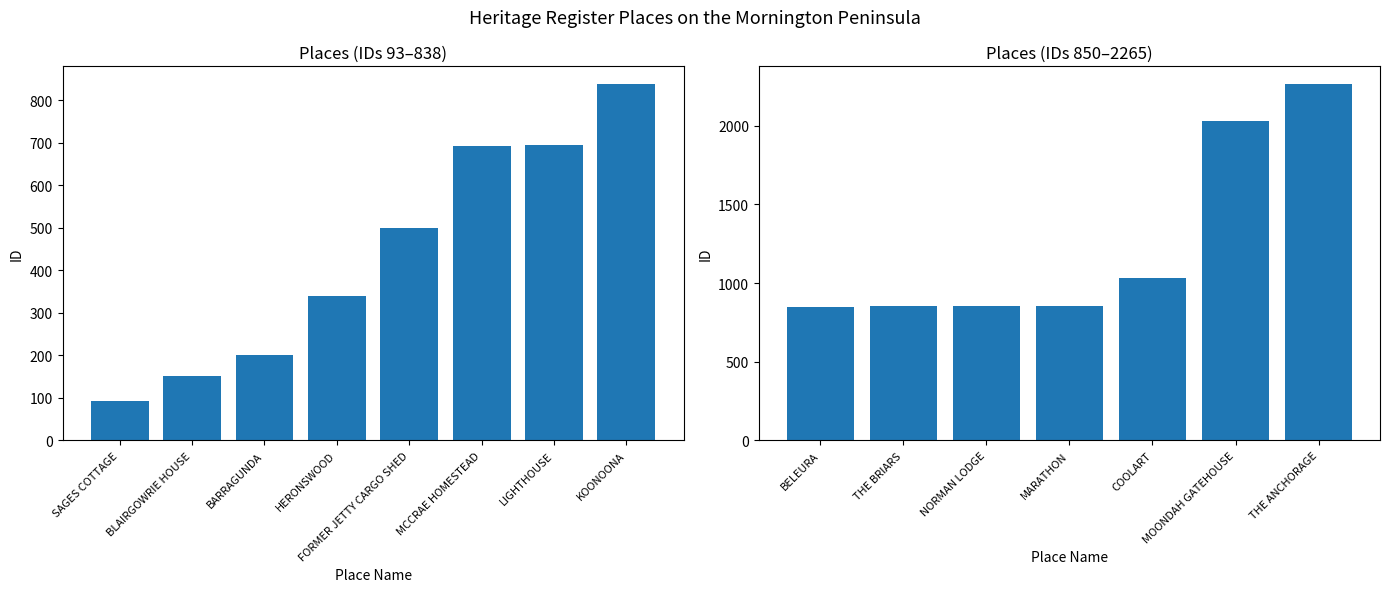

What is the change in value from BLAIRGOWRIE HOUSE to MOONDAH GATEHOUSE?

+1879